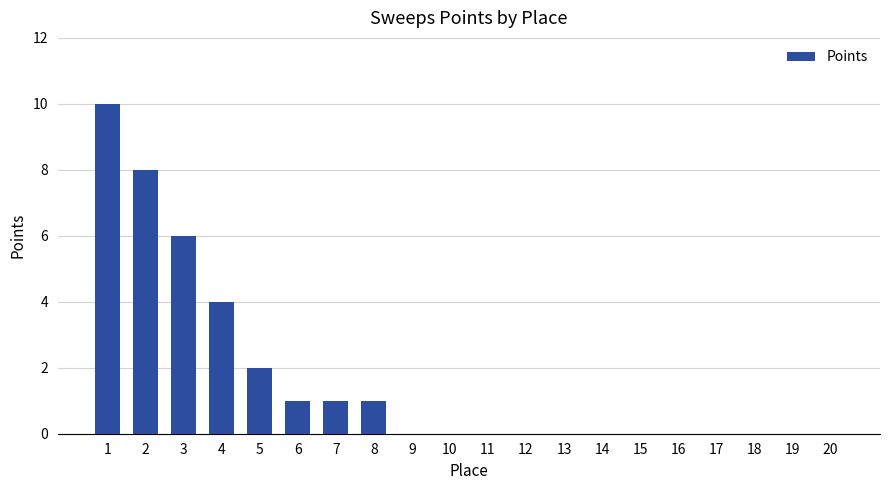

How many categories are shown in the chart?

20